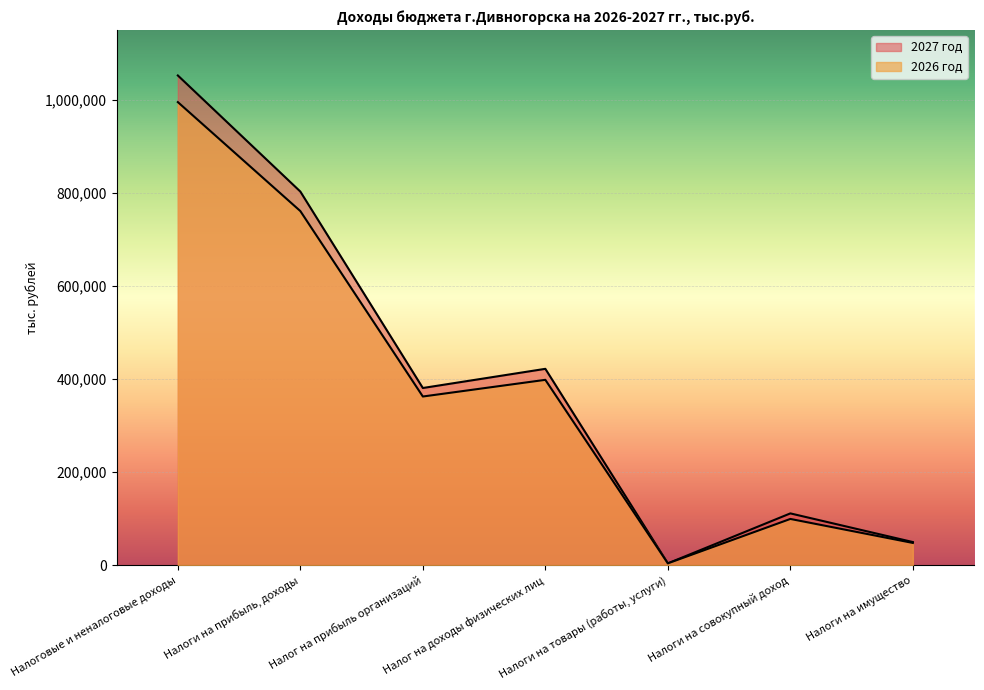

The 2026 год series shows 47990.2 at Налоги на имущество. True or false?

True